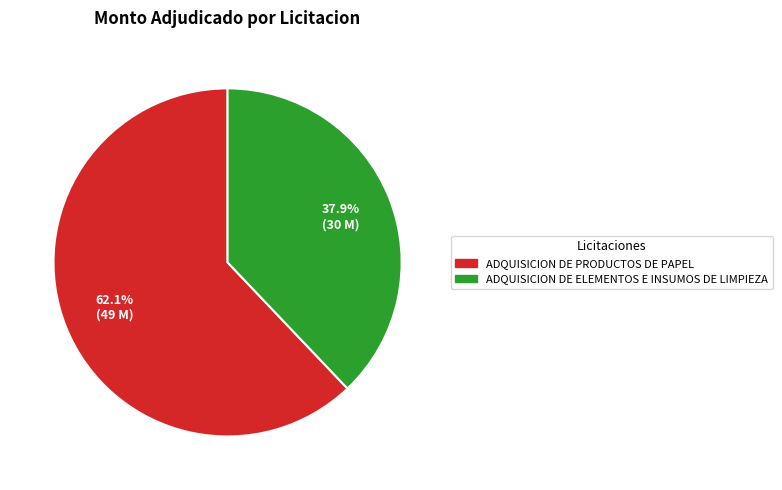

Which category has the biggest portion of the pie?

ADQUISICION DE PRODUCTOS DE PAPEL